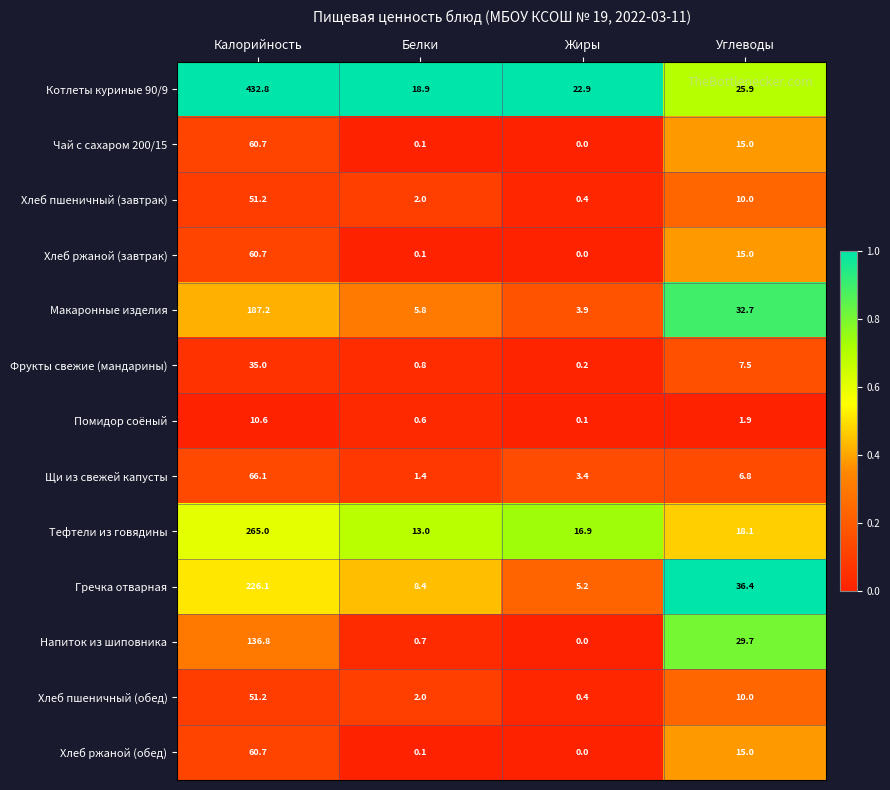

List the labels in order of Гречка отварная value, smallest first.

Жиры, Белки, Углеводы, Калорийность